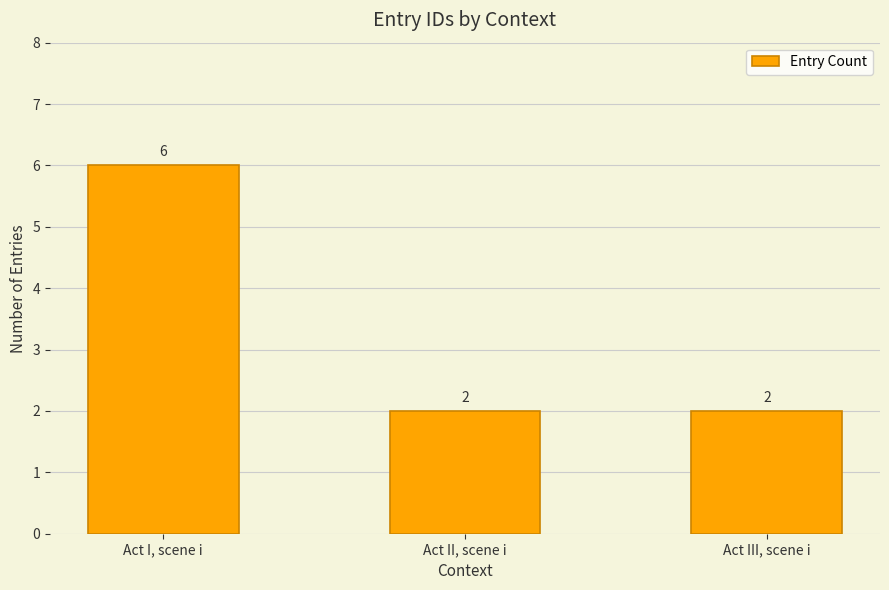

What is the greatest value displayed?

6